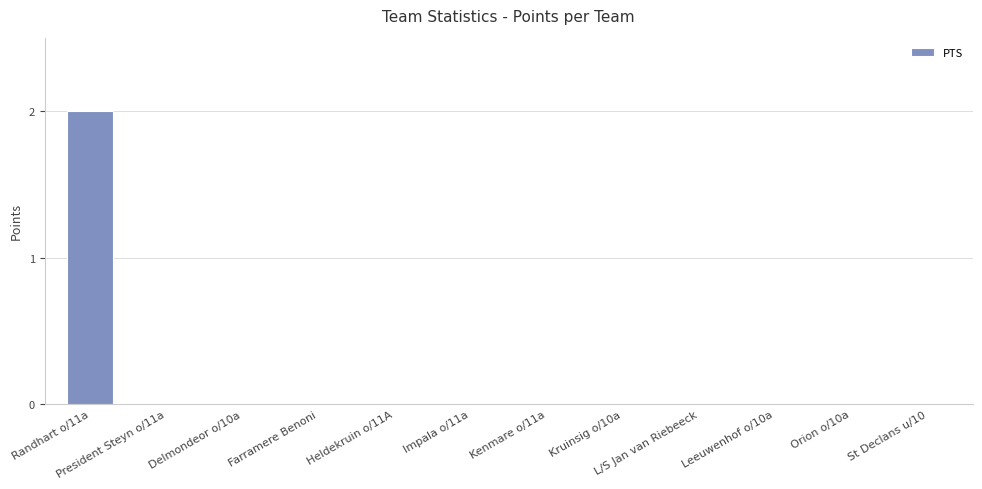

Between Randhart o/11a and Orion o/10a, which is larger?

Randhart o/11a